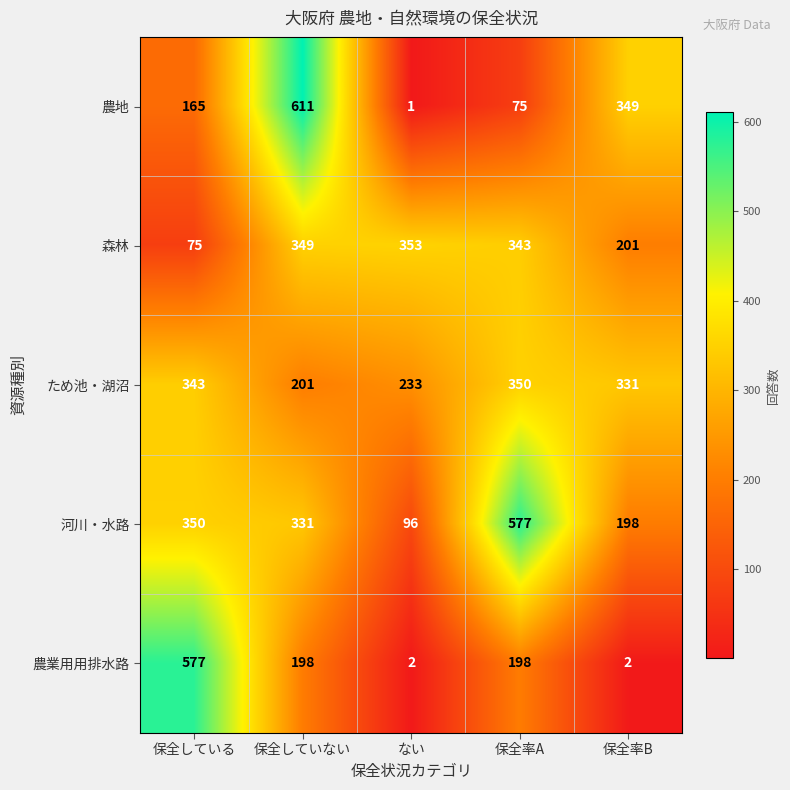

At which category is the sum across all series the highest?

保全していない